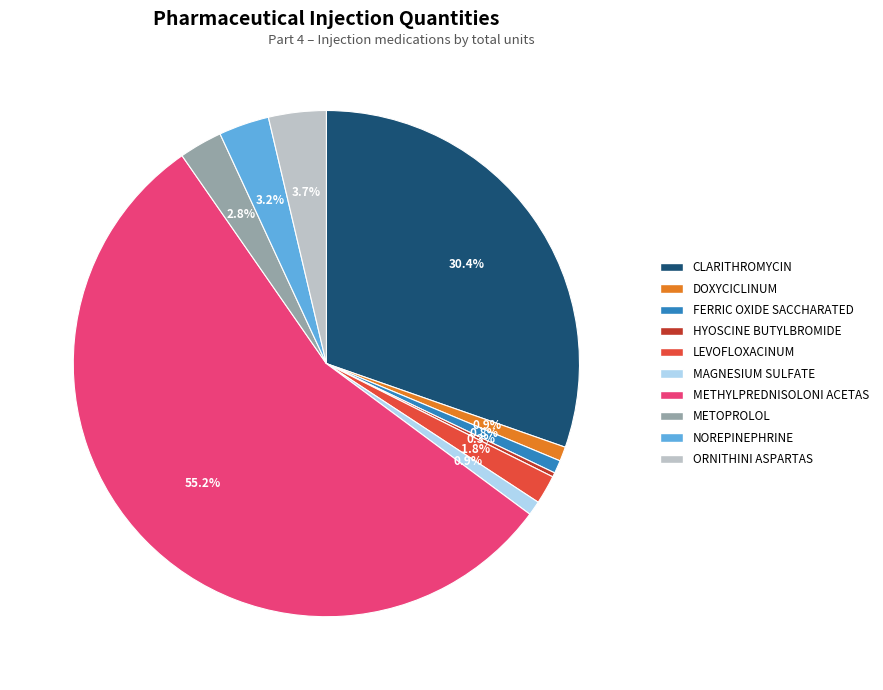

What is the largest slice in the pie chart?

METHYLPREDNISOLONI ACETAS